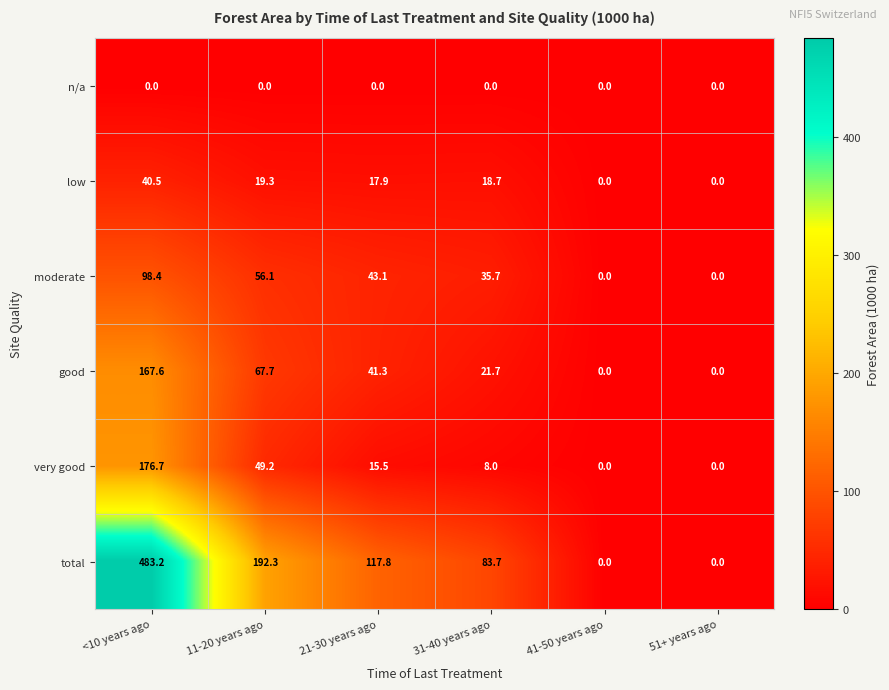

Read the very good value at 31-40 years ago.

8.0